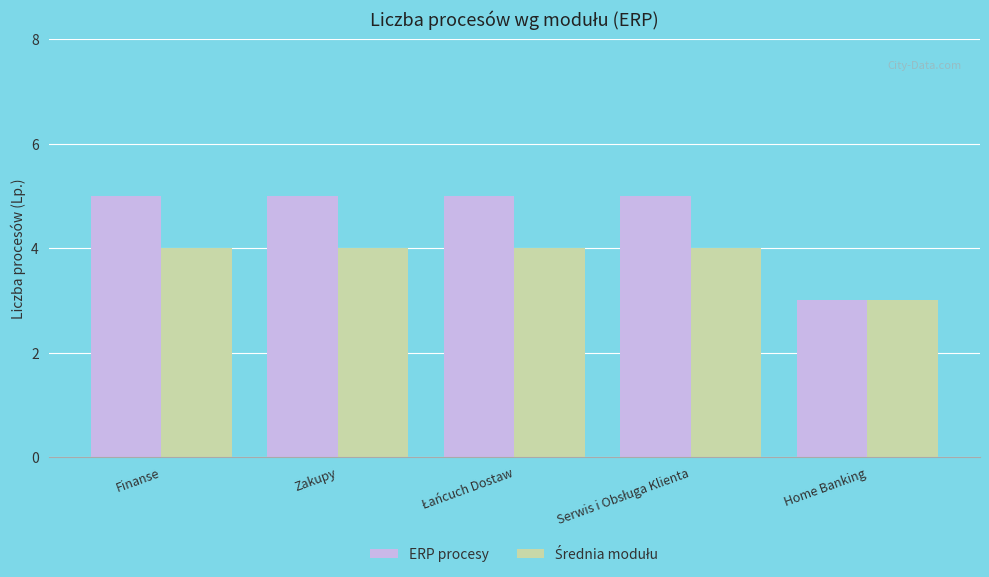

What is the maximum value shown in the chart?

5